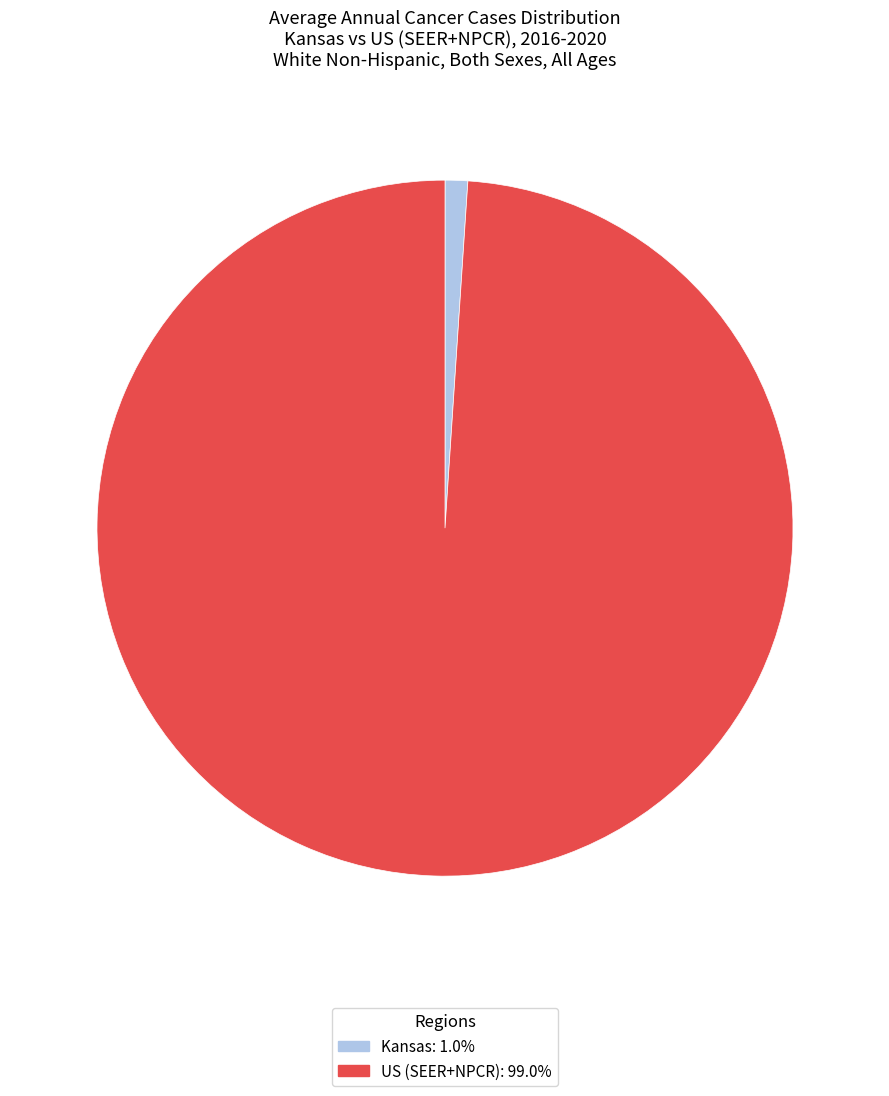

How many slices are in this pie chart?

2